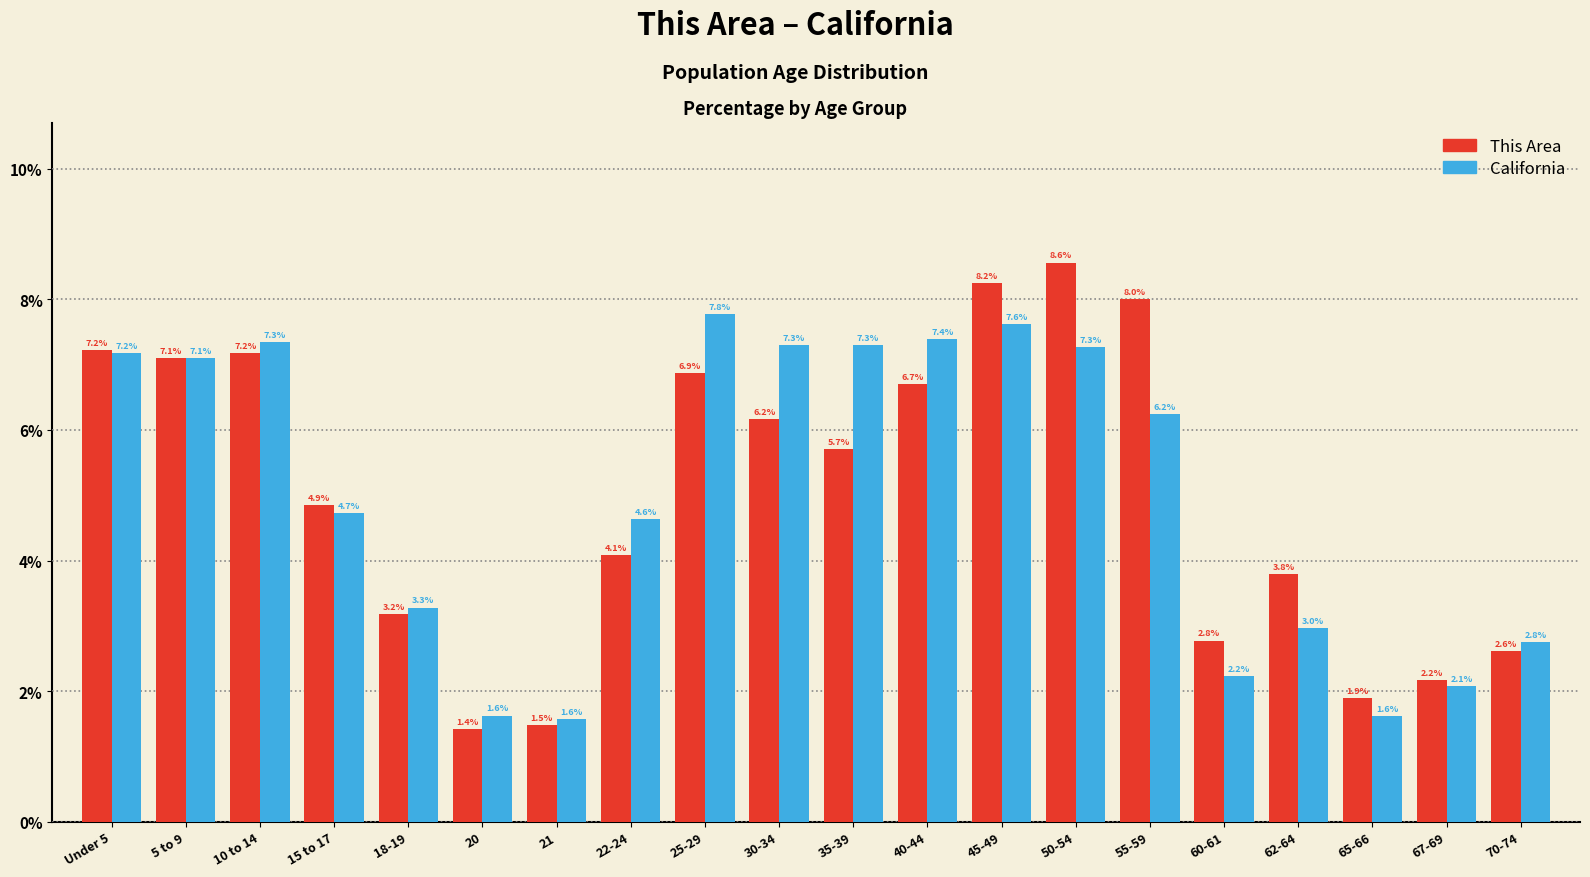

Reading left to right, transcribe all the data shown in this chart.

This Area: 7.2	7.1	7.2	4.9	3.2	1.4	1.5	4.1	6.9	6.2	5.7	6.7	8.2	8.6	8.0	2.8	3.8	1.9	2.2	2.6
California: 7.2	7.1	7.3	4.7	3.3	1.6	1.6	4.6	7.8	7.3	7.3	7.4	7.6	7.3	6.2	2.2	3.0	1.6	2.1	2.8